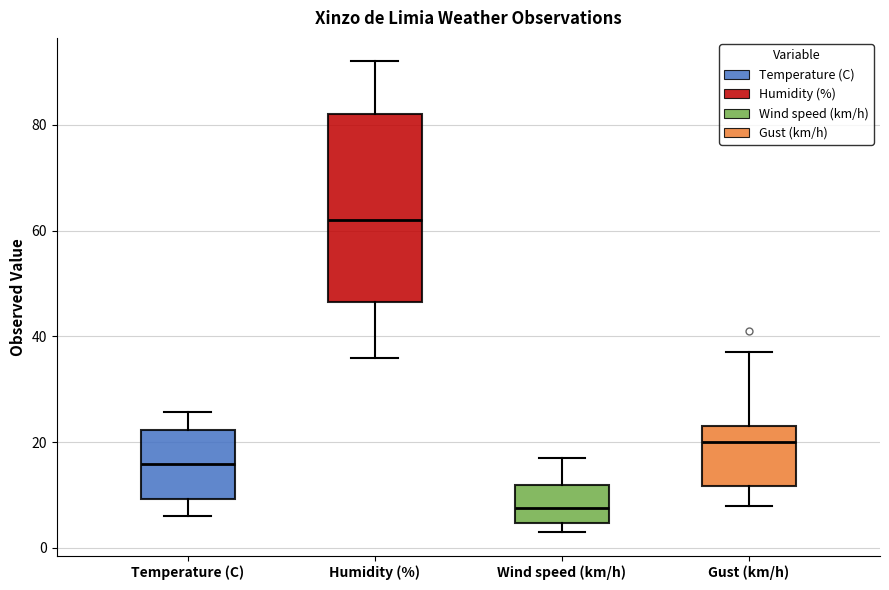

Reading left to right, read every box against the y-axis: the position of its median line, the range the box covers, and the ends of its whiskers. The values are not printed on the chart, so give them approximately, as read against the axis.

Temperature (C): median 16, box 10 to 22, whiskers 6 to 26
Humidity (%): median 62, box 46 to 82, whiskers 36 to 92
Wind speed (km/h): median 8, box 4 to 12, whiskers 4 (just below the box's lower edge) to 18
Gust (km/h): median 20, box 12 to 24, whiskers 8 to 38